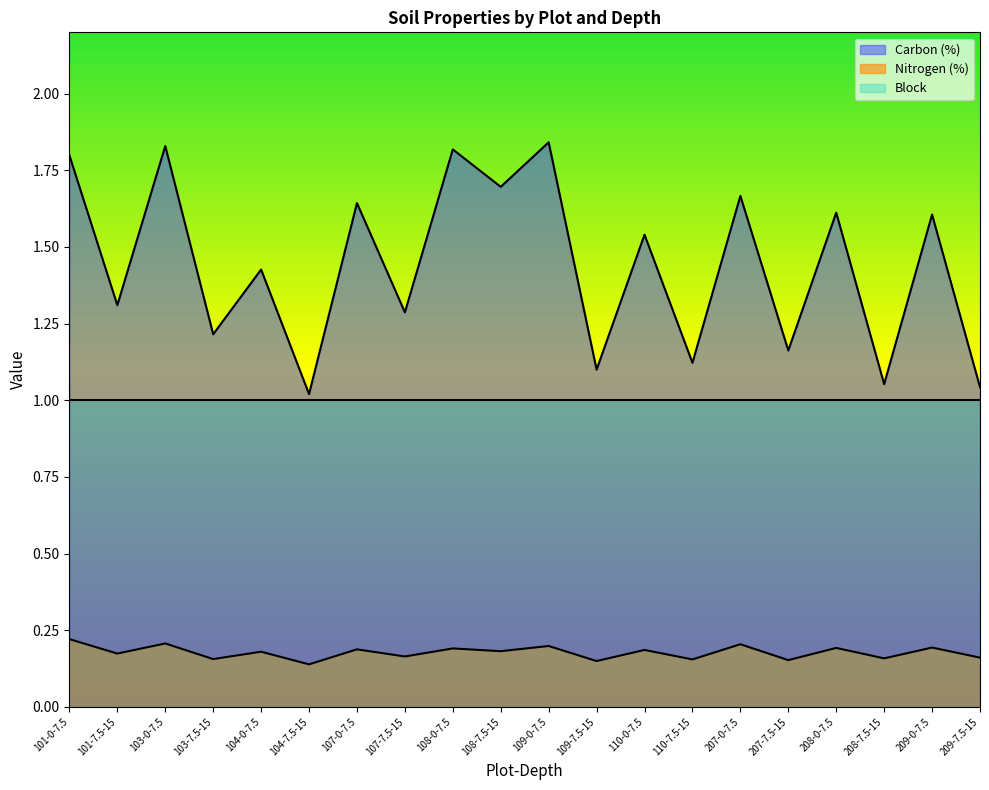

True or false: Nitrogen (%) has more than 2 interior local peaks.

True